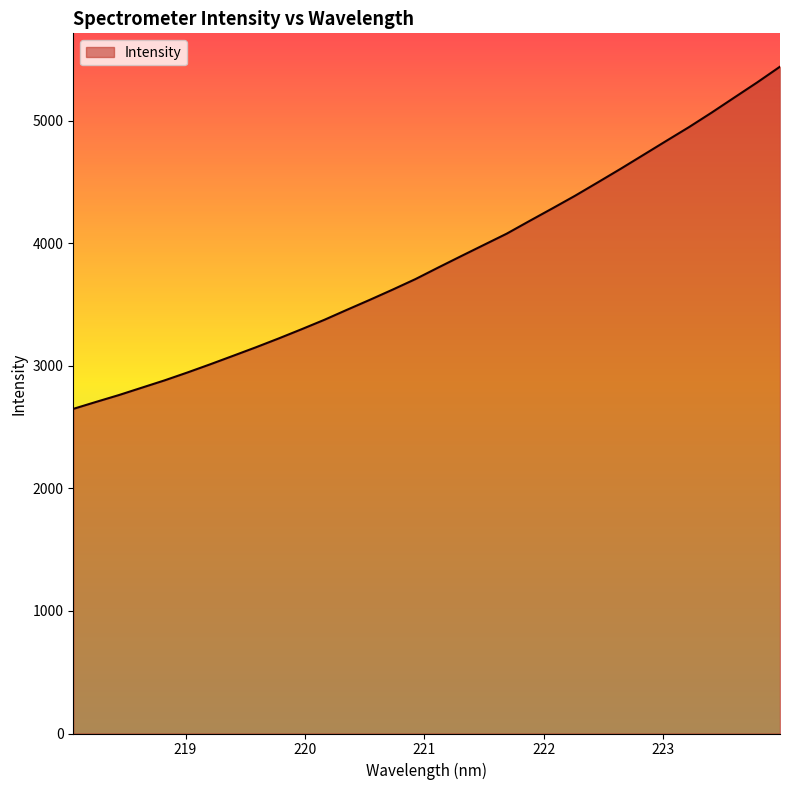

What is the difference between the maximum and minimum values?

2793.0